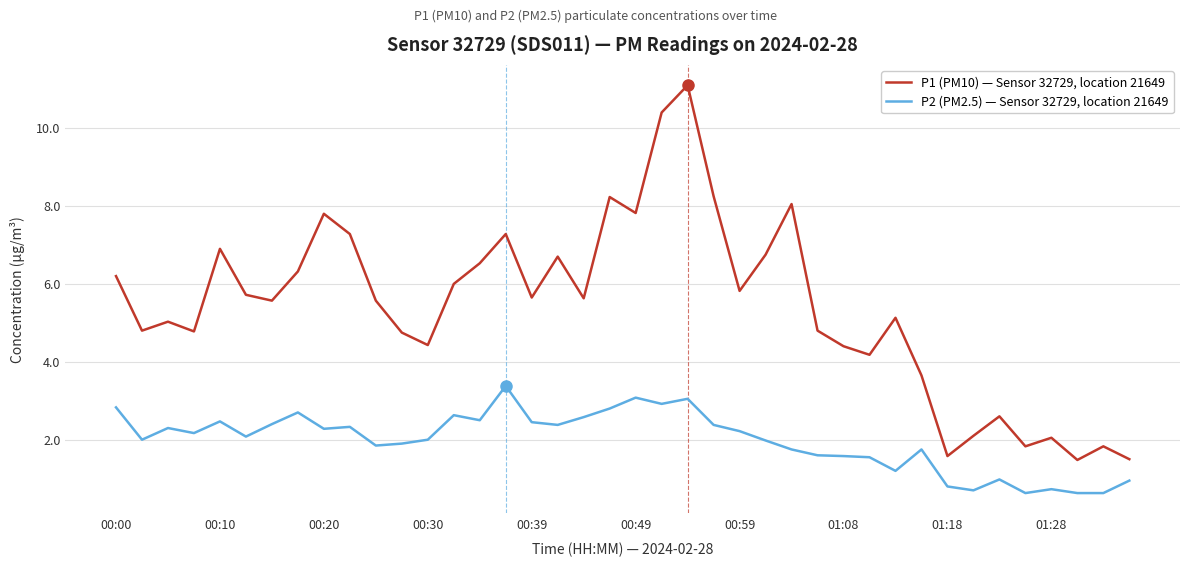

List the series in order of their overall mean, lowest first.

P2 (PM2.5) — Sensor 32729, location 21649, P1 (PM10) — Sensor 32729, location 21649